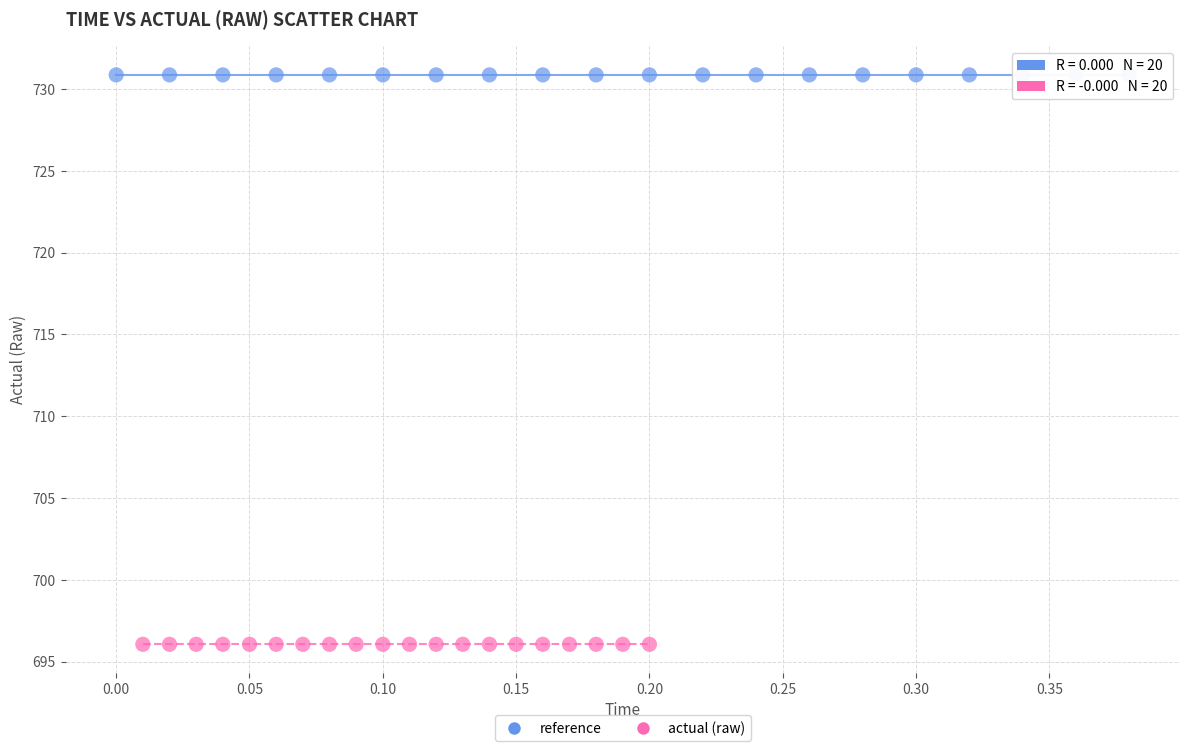

Which series contains the lowest Y value?

actual (raw)